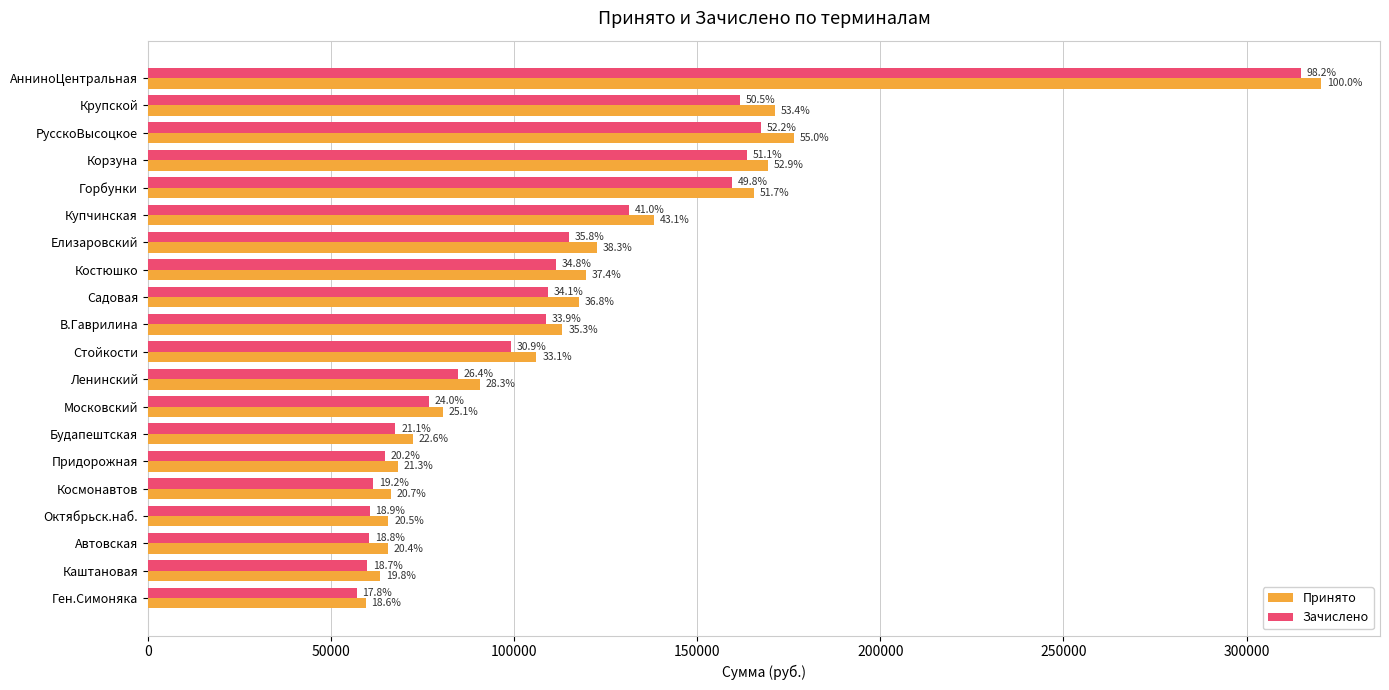

What is the average value of the Принято series?

117639.5